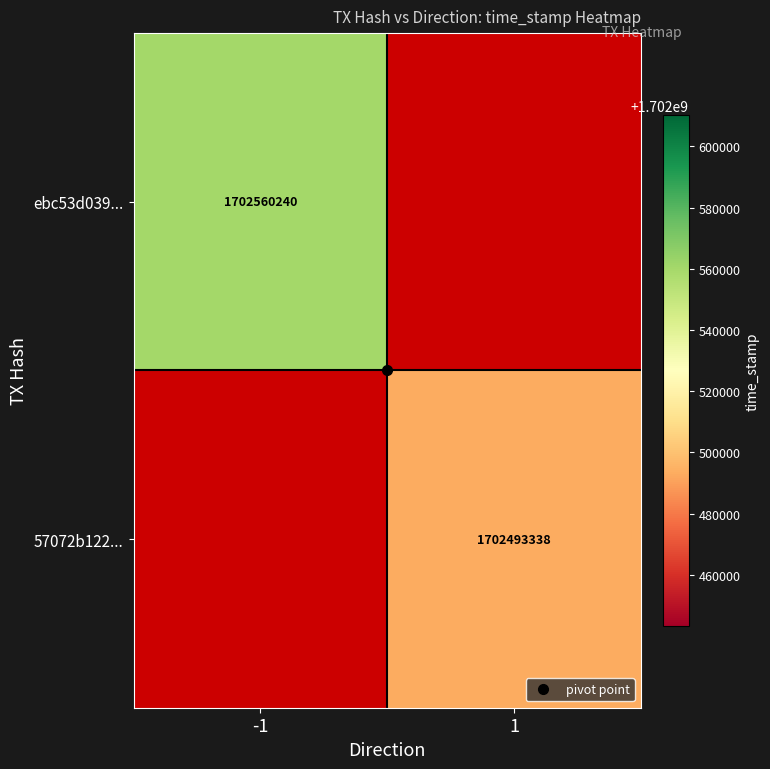

How many distinct data groups are displayed?

2